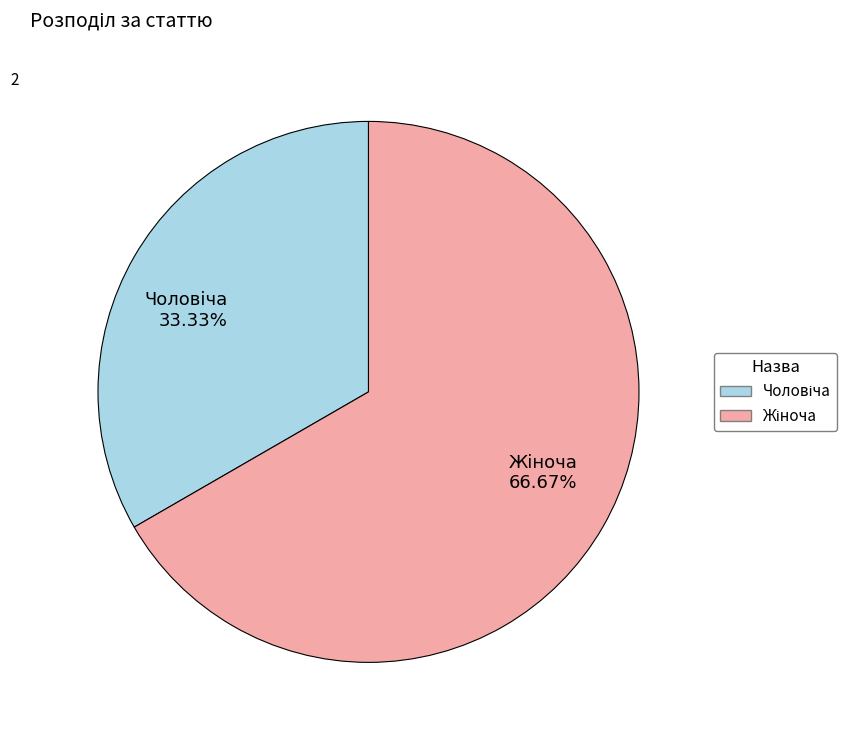

Is there a majority slice in this chart?

Yes